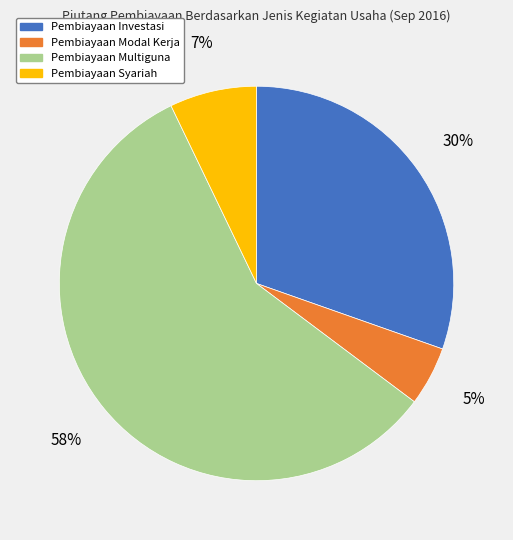

Is there any slice that represents more than half of the pie?

Yes